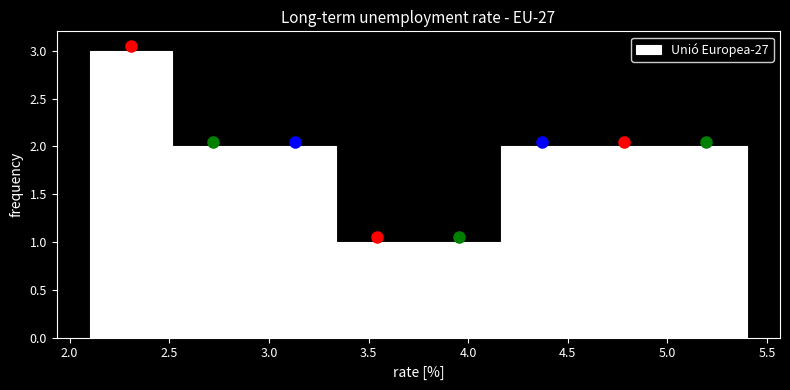

Reading left to right, list every bar in this chart as the range it spans on the x-axis followed by its height. Neither the bar edges nor the heights are printed on the chart, so give them approximately, as read against the axes.

2.10 to 2.50: 3
2.50 to 2.95: 2
2.95 to 3.35: 2
3.35 to 3.75: 1
3.75 to 4.15: 1
4.15 to 4.60: 2
4.60 to 5.00: 2
5.00 to 5.40: 2